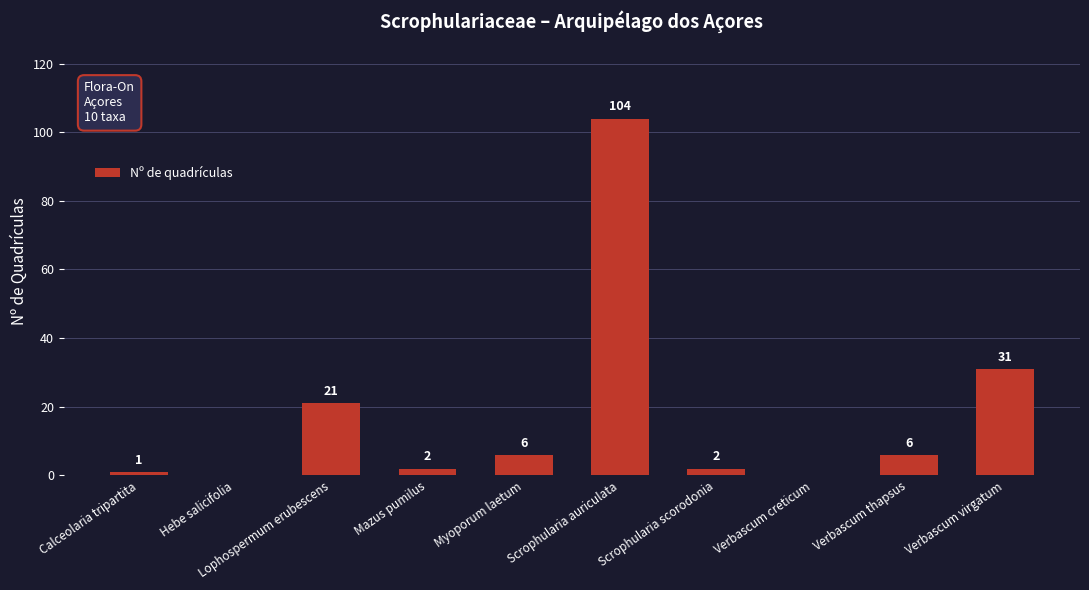

How many series are shown in this chart?

1